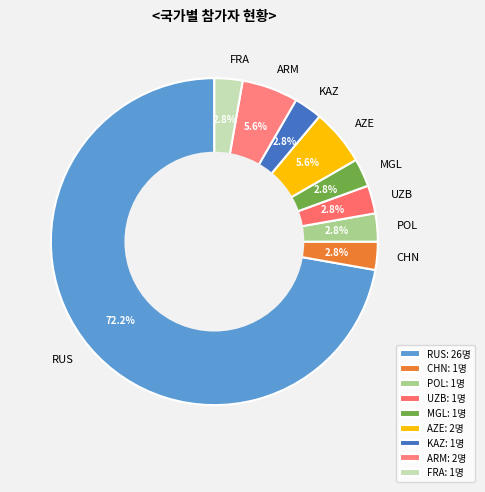

To the nearest percent, what is the difference between the largest and smallest slice percentages?

69%